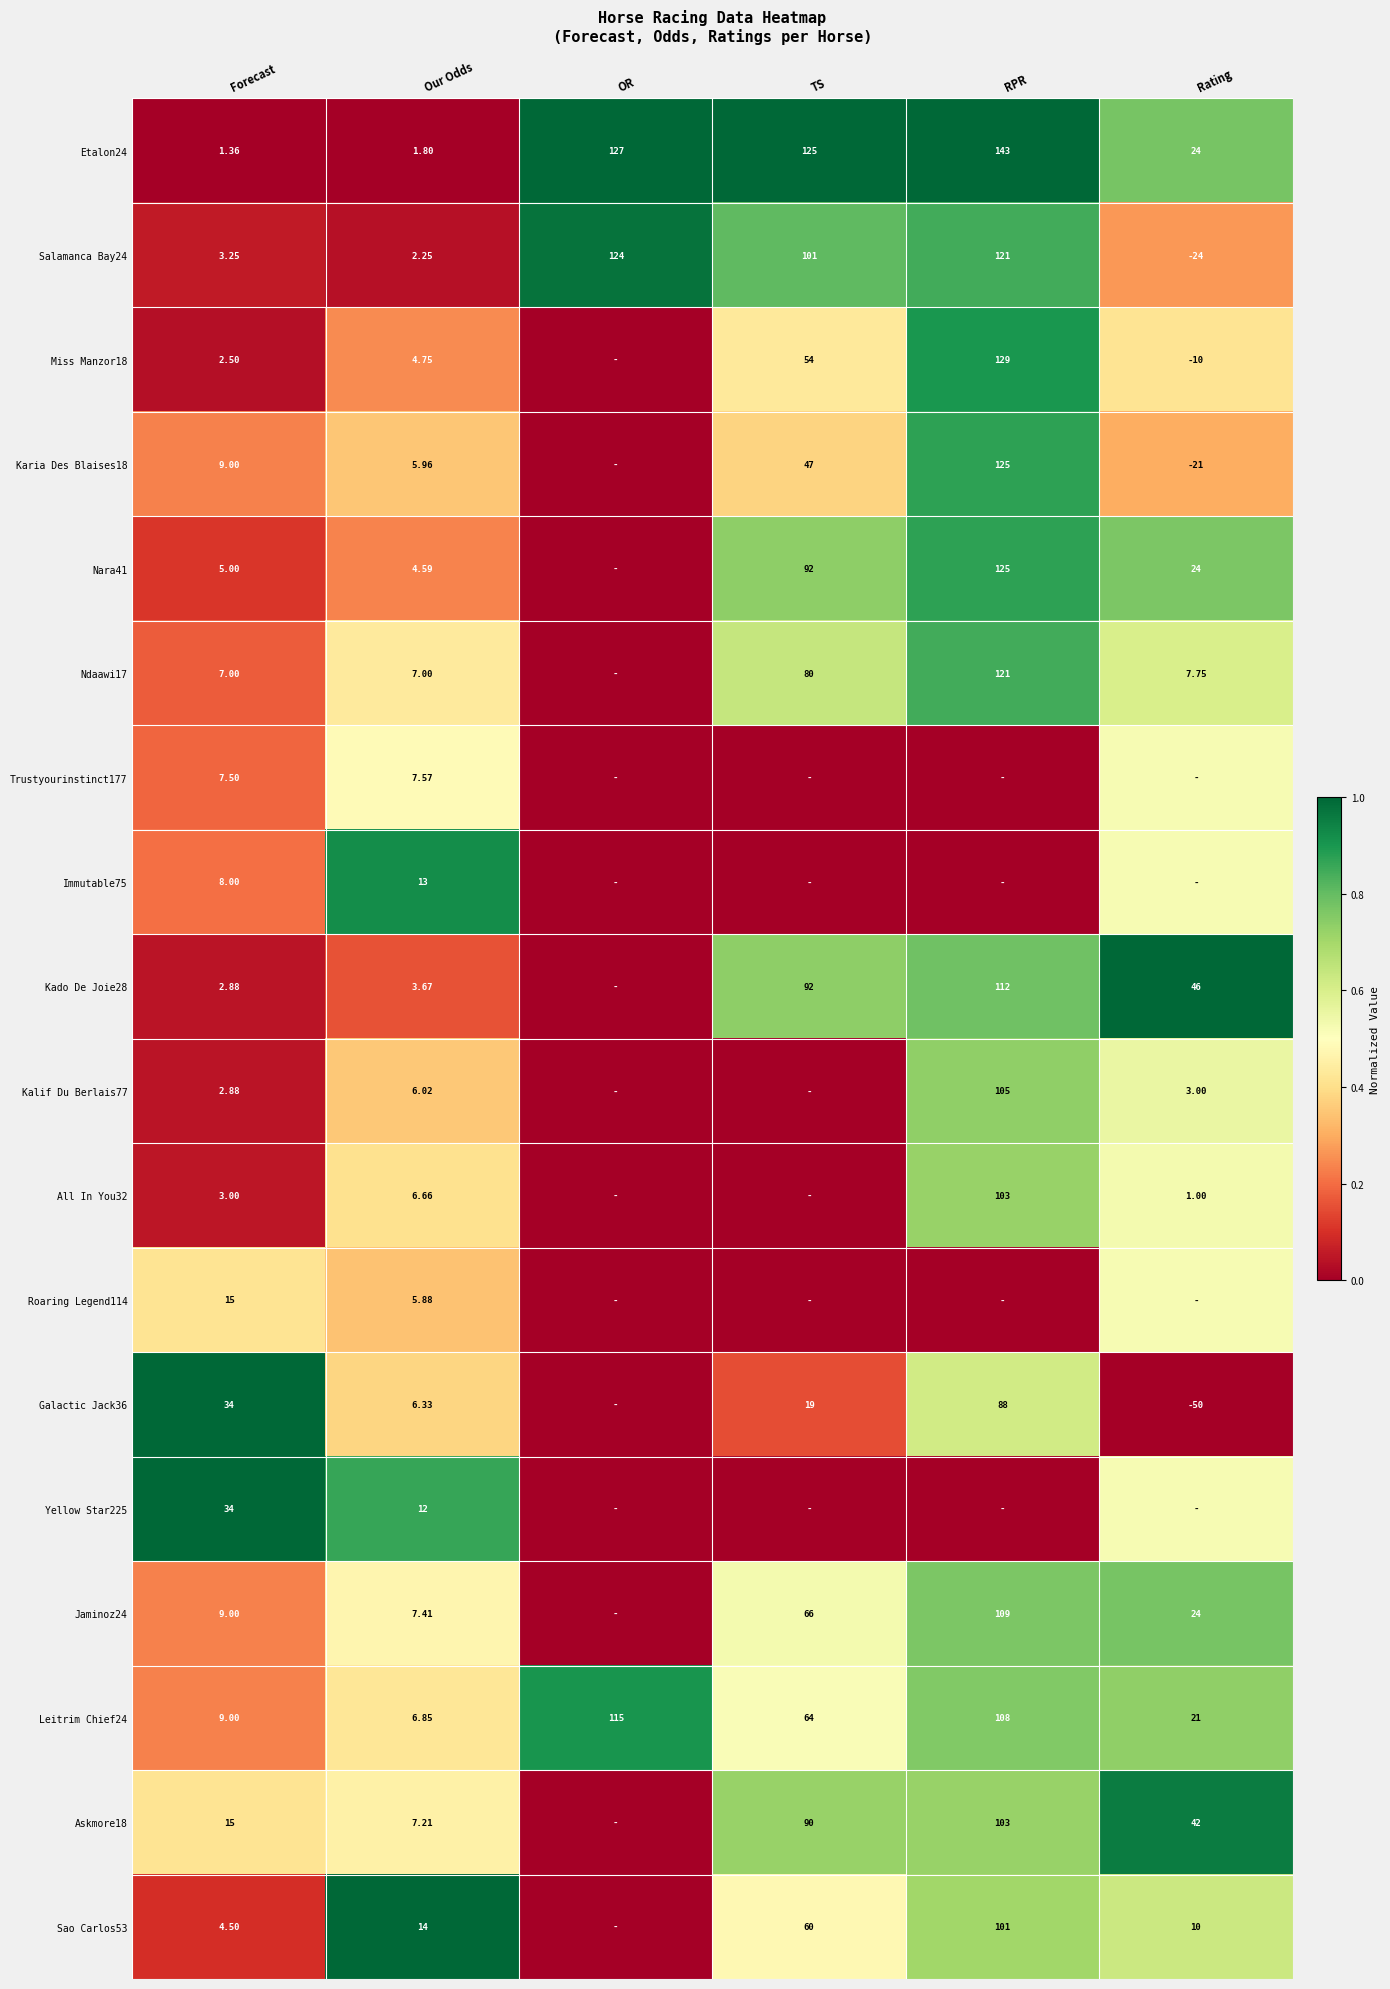

Is the value of Yellow Star225 at Forecast greater than the value of Salamanca Bay24 at Forecast?

Yes